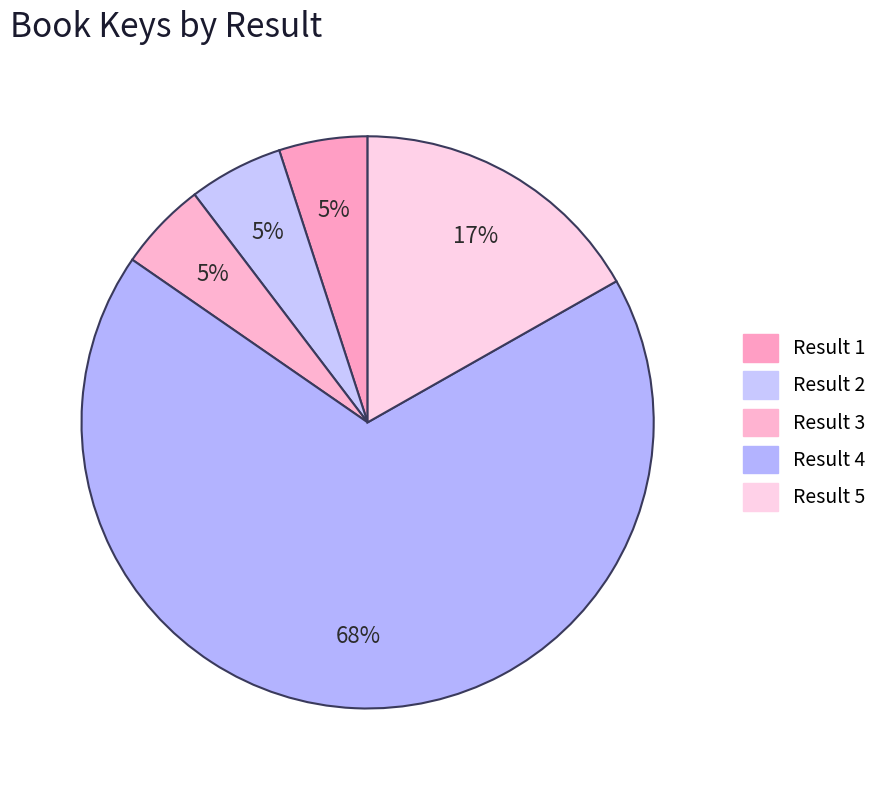

Rank the categories by value from highest to lowest.

4, 5, 2, 3, 1